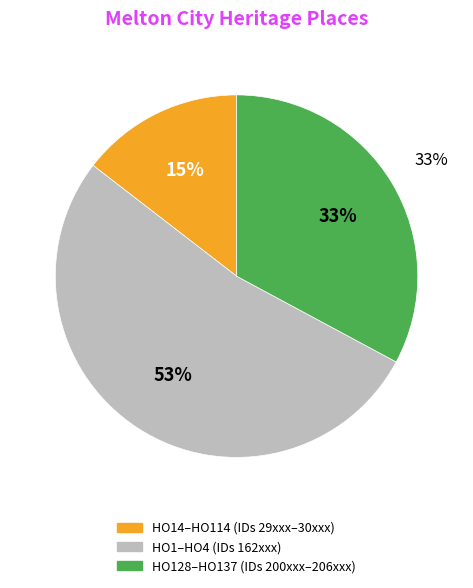

Between HO2 - Exford Homestead and HO62 - Mt Kororoit Homestead, which is larger?

HO2 - Exford Homestead